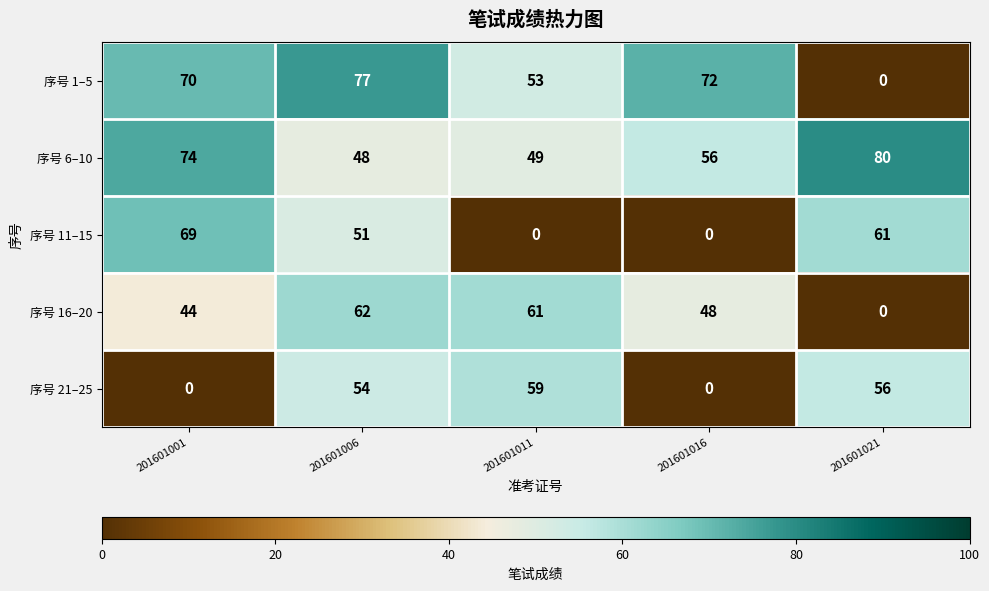

List the series in order of their peak value, lowest first.

序号 21–25, 序号 16–20, 序号 11–15, 序号 1–5, 序号 6–10